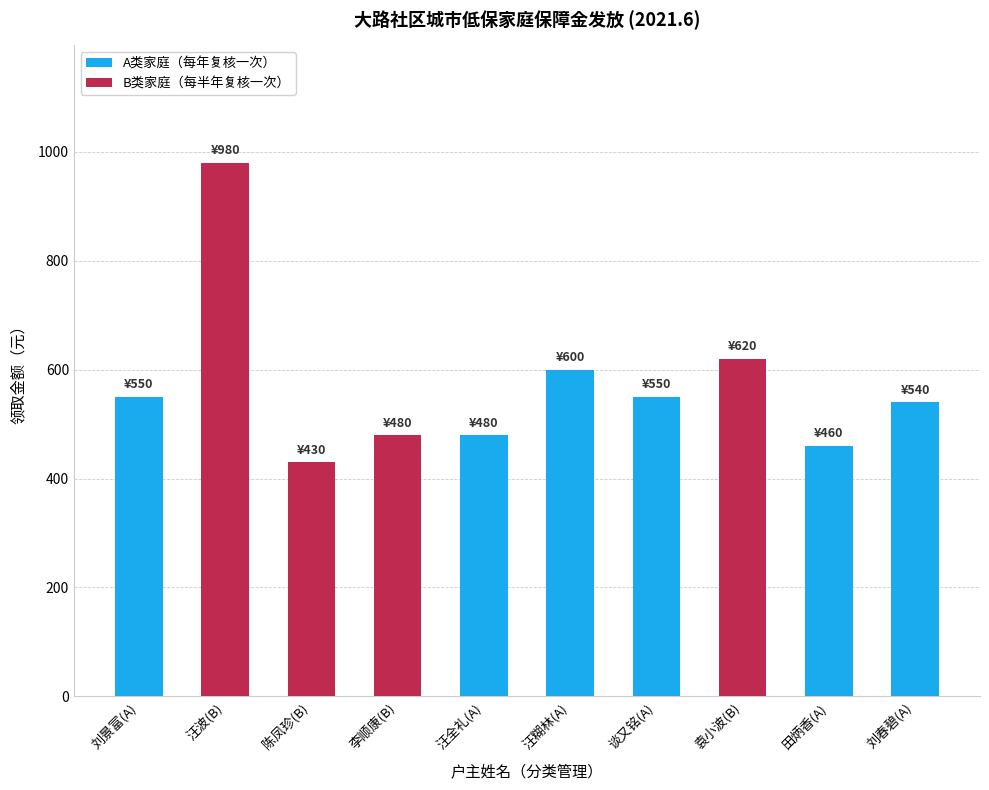

Reading left to right, transcribe all the data shown in this chart.

刘景富(A)=550	汪波(B)=980	陈凤珍(B)=430	李顺康(B)=480	汪全礼(A)=480	汪糊林(A)=600	谈又铭(A)=550	袁小波(B)=620	田炳香(A)=460	刘春碧(A)=540